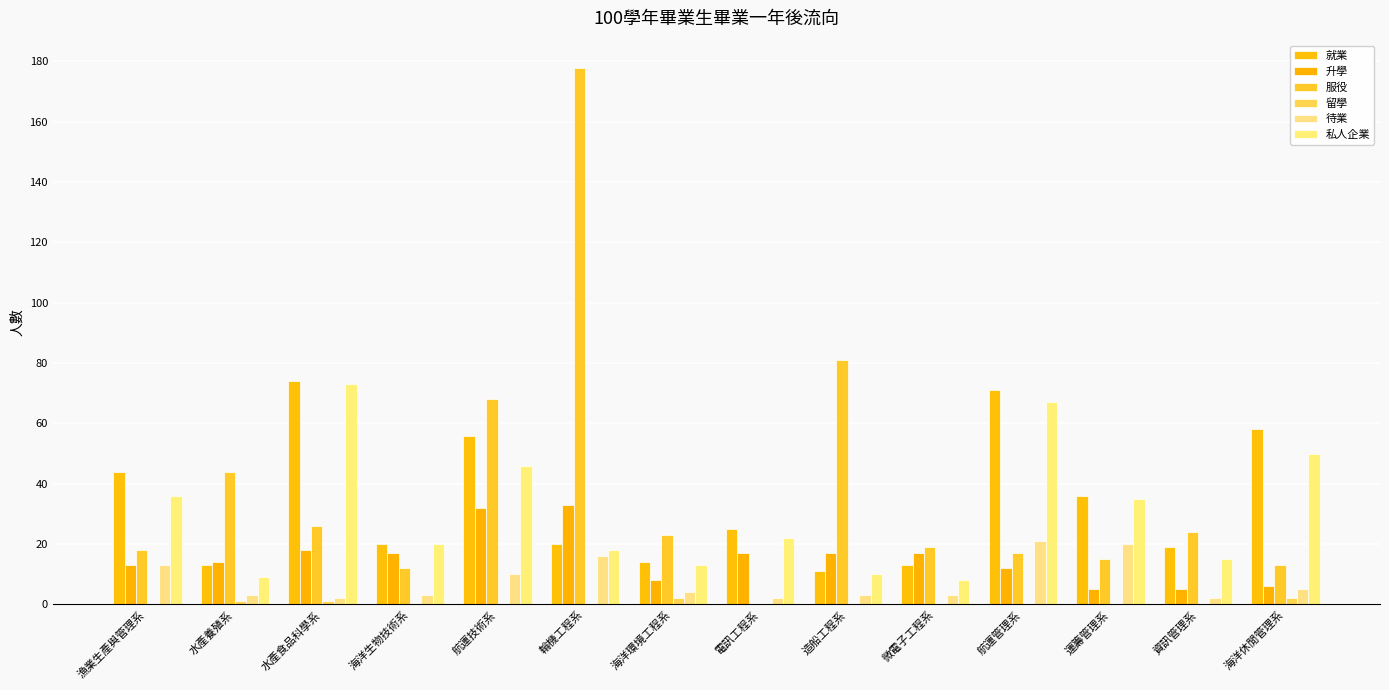

How many data points does each series have?

14